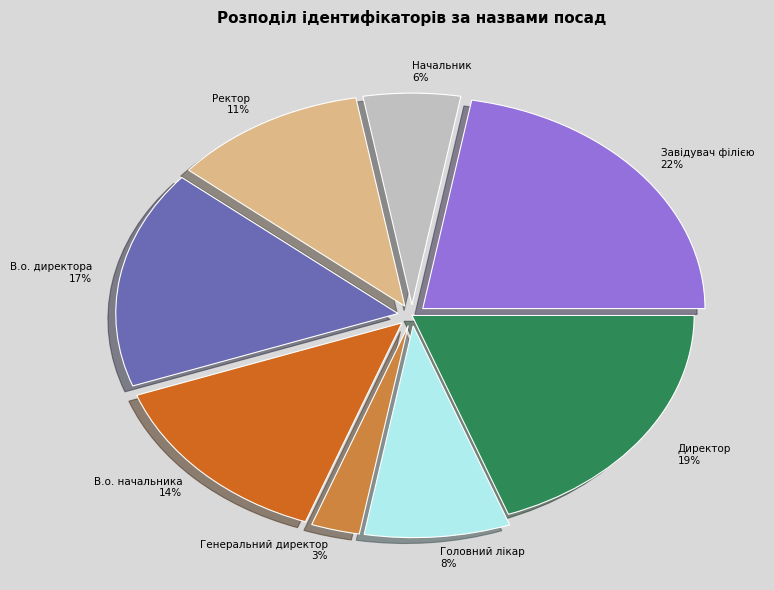

Which category has the biggest portion of the pie?

Завідувач філією